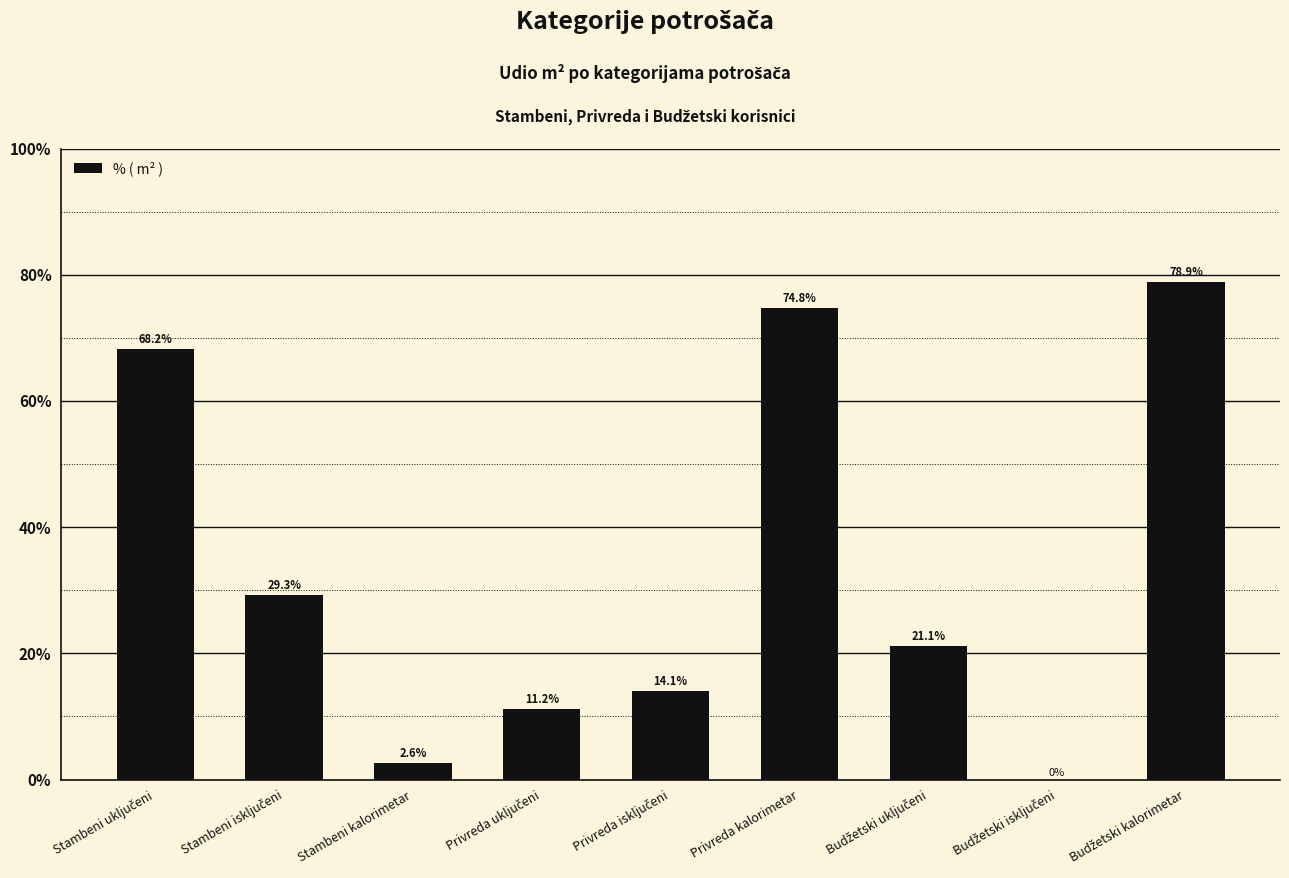

The chart shows a value of 2.6 at Stambeni kalorimetar. True or false?

True